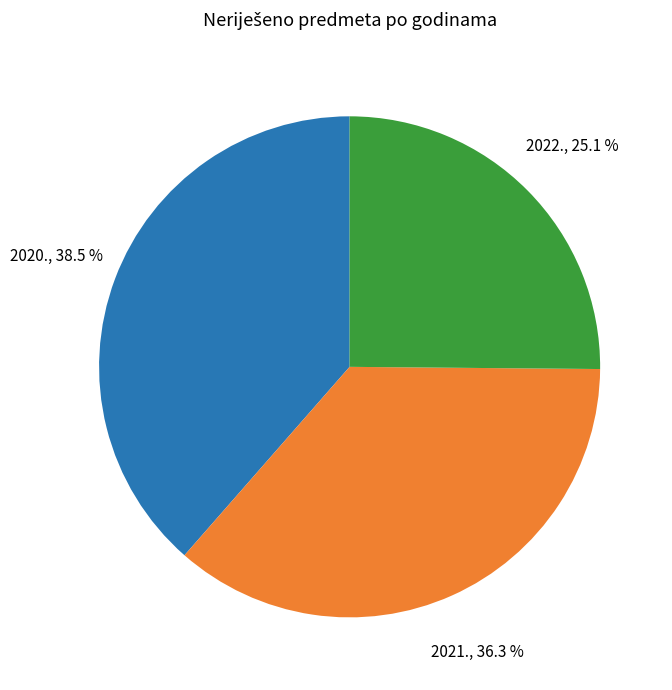

What percentage is the 2022. slice, to the nearest percent?

25%